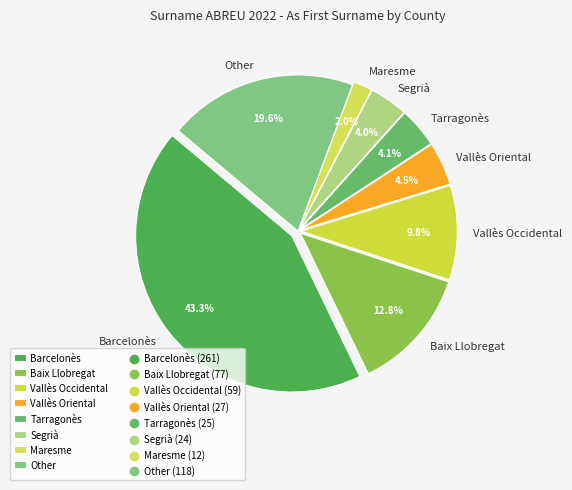

To the nearest percent, what is the difference between the largest and smallest slice percentages?

41%